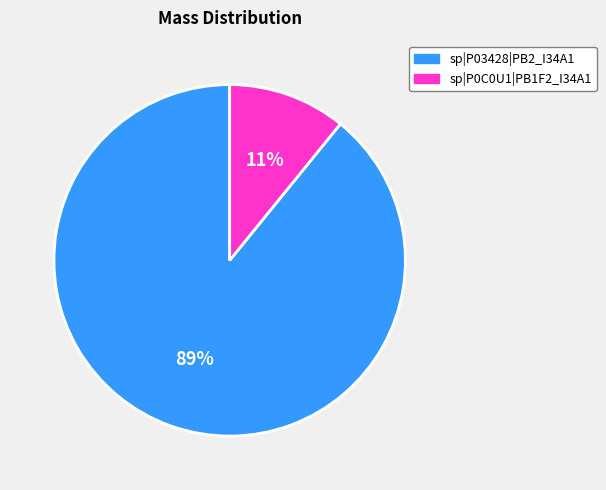

To the nearest percent, what is the combined percentage of sp|P0C0U1|PB1F2_I34A1 and sp|P03428|PB2_I34A1?

100%